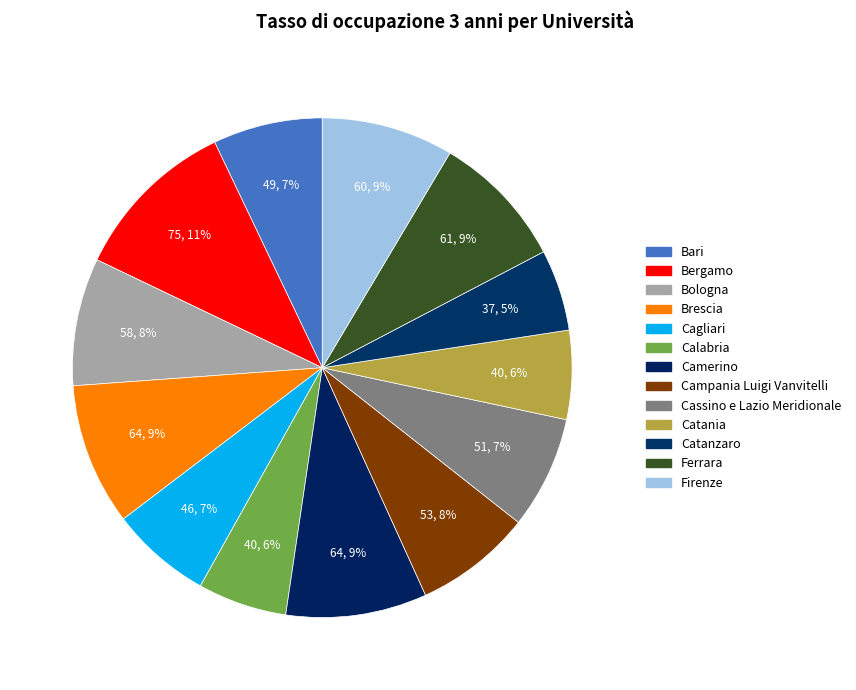

To the nearest percent, what percentage of the pie is Calabria?

6%